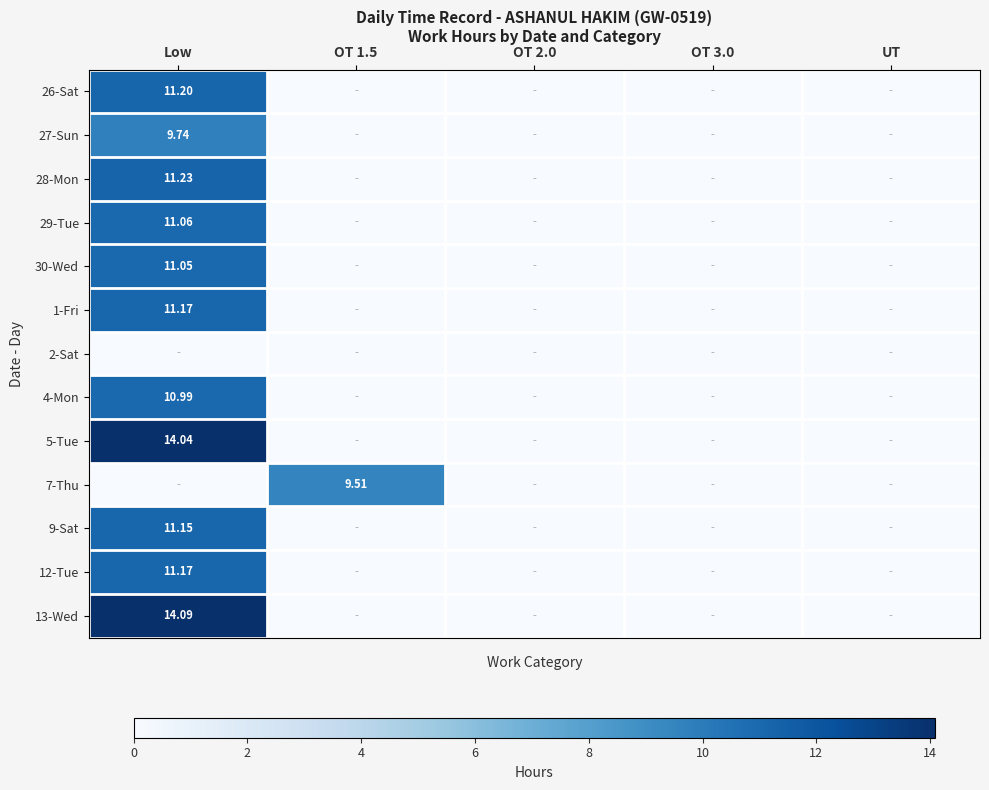

What is the sum of all 4-Mon values?

11.0